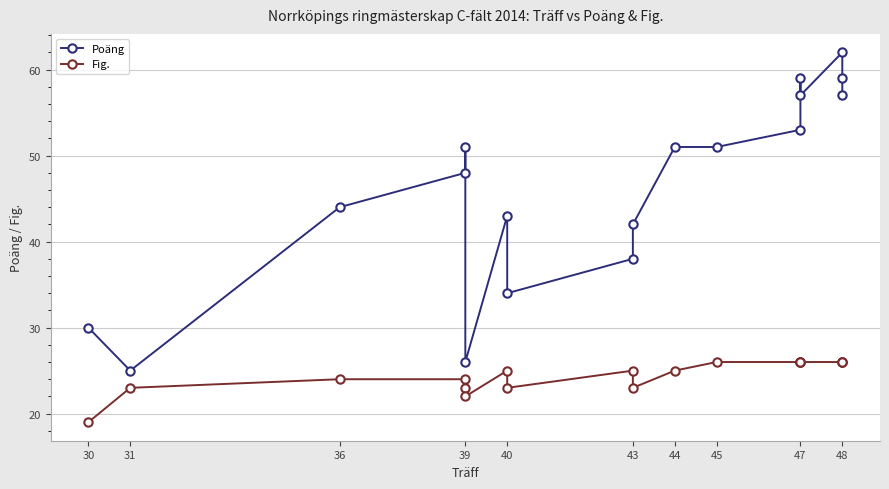

True or false: Fig. and Poäng cross at least once.

False